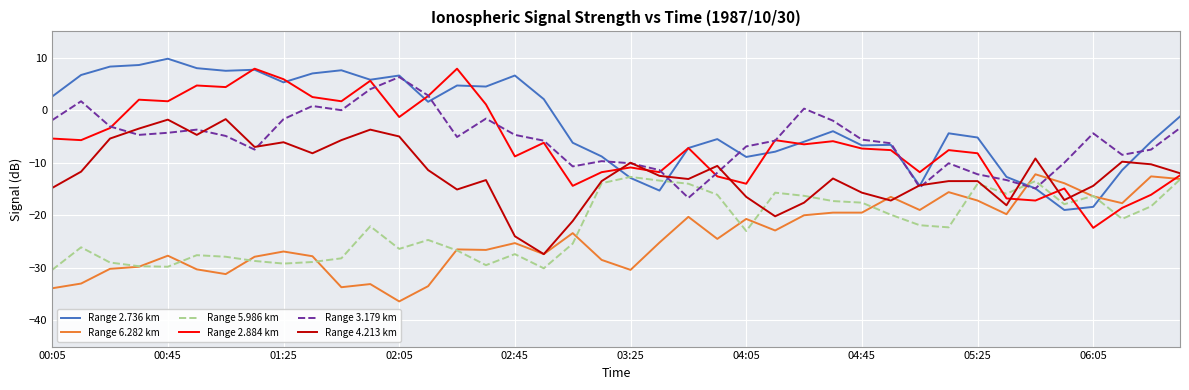

What is the minimum value shown in the chart?

-36.4